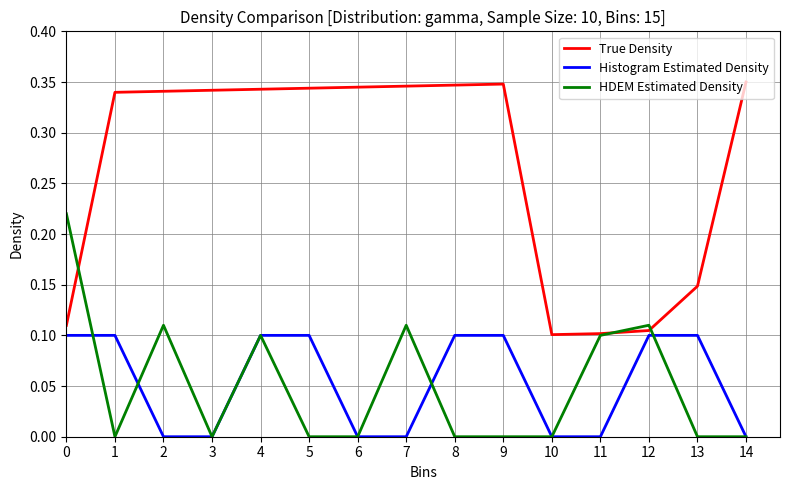

Rank the series at 1 from lowest to highest value.

HDEM Estimated Density, Histogram Estimated Density, True Density